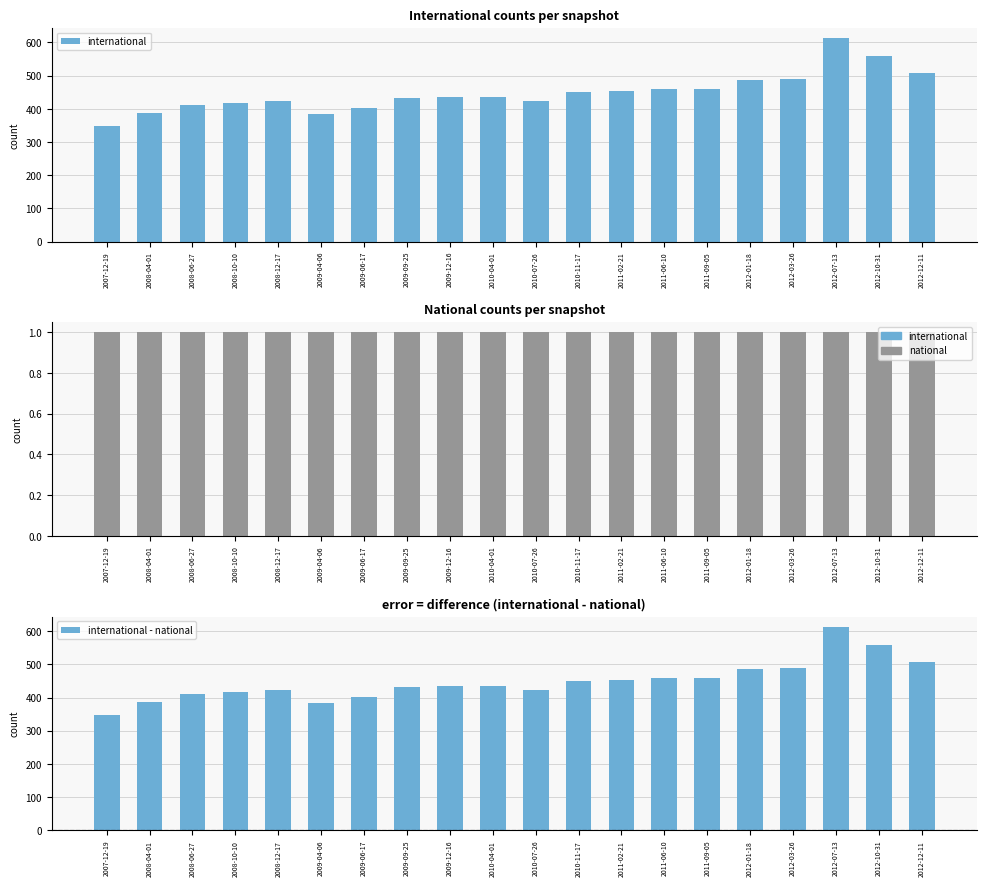

Are the bars horizontal?

No